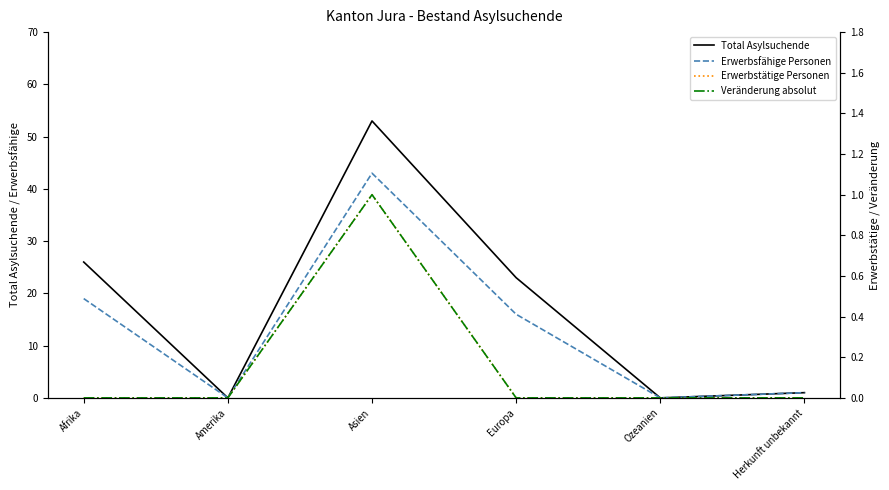

Which series has the largest total across all categories?

Total Asylsuchende